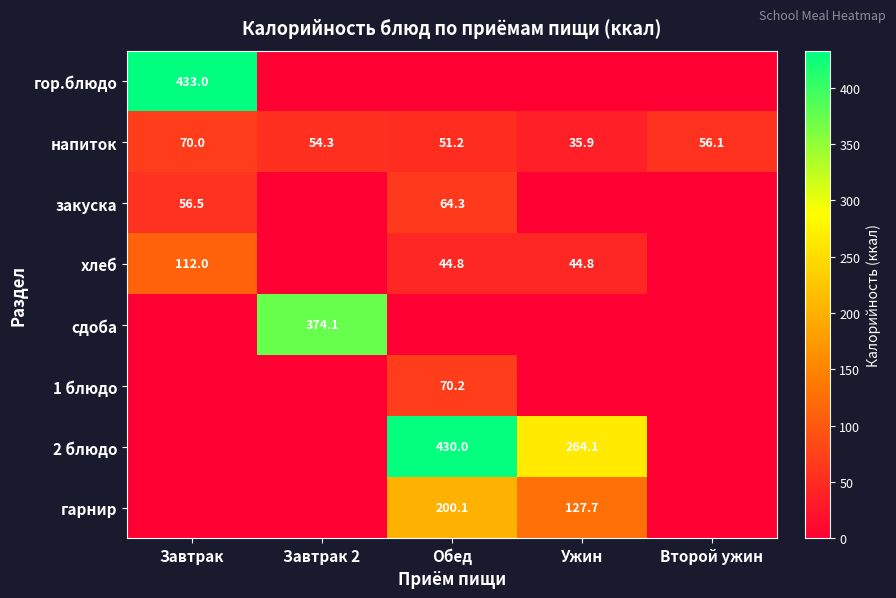

What is the spread (max minus min) of values at Обед?

430.0